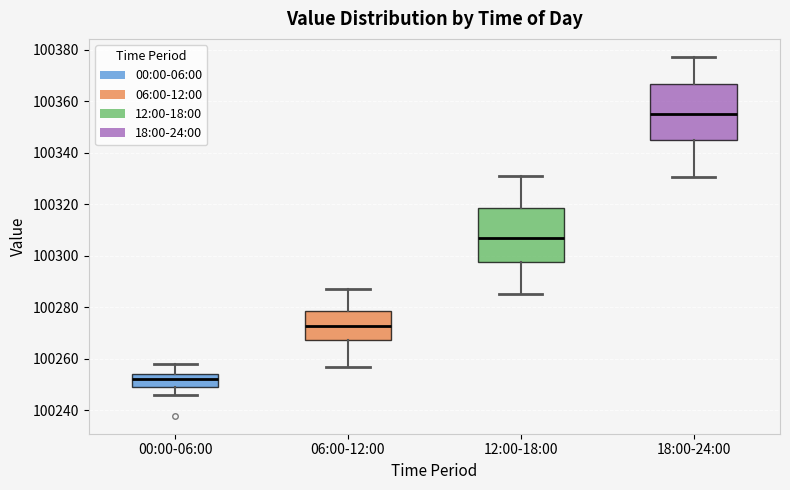

Which box's median line is the lowest?

00:00-06:00